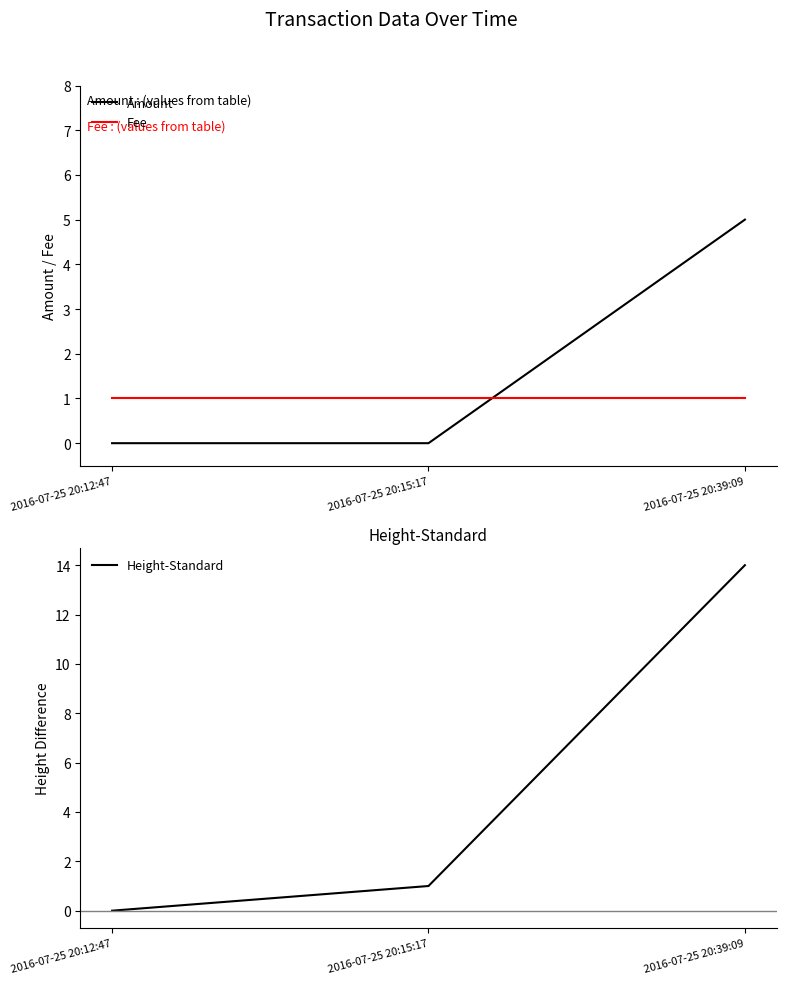

At 2016-07-25 20:12:47, list the series in order from largest to smallest.

Fee, Amount, Height-Standard